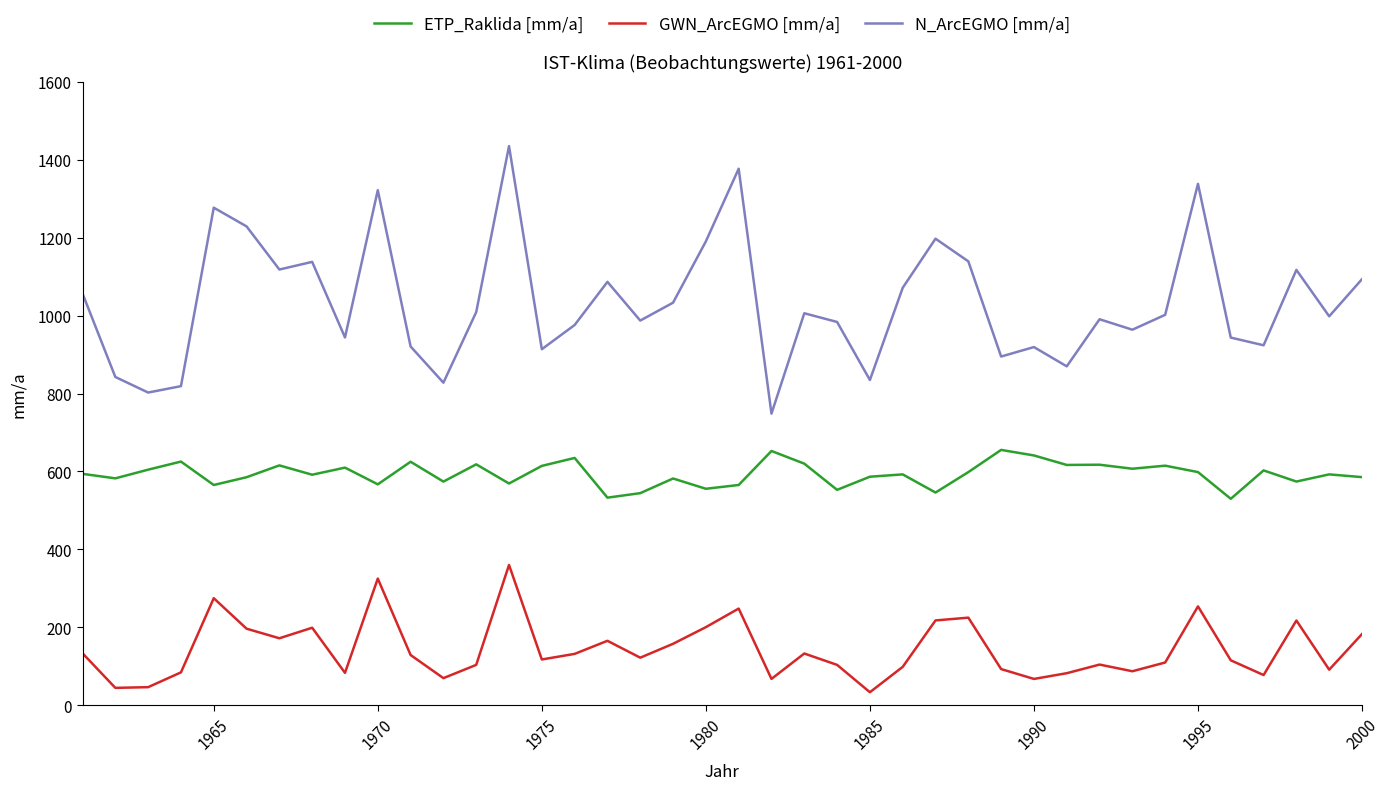

Does the chart have visible grid lines?

No